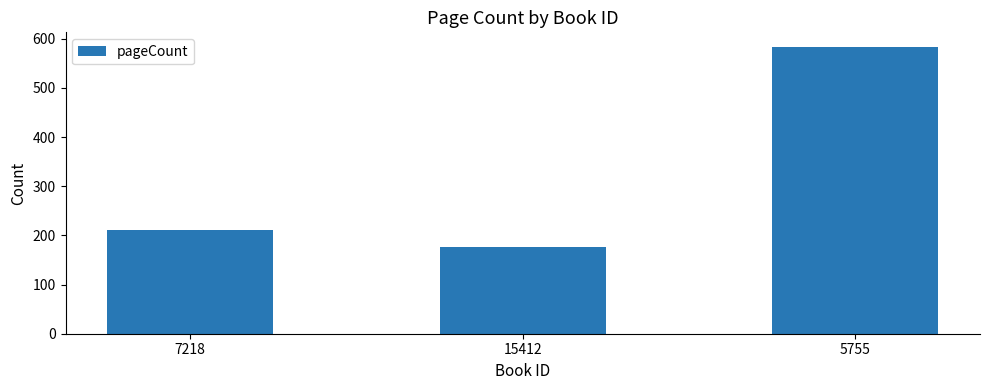

Rank the categories by value from lowest to highest.

15412, 7218, 5755